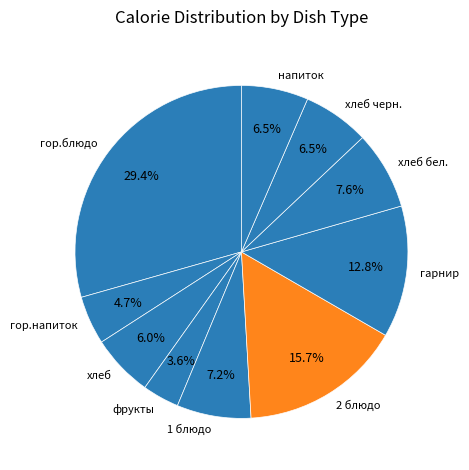

What is the ratio of the value at хлеб to the value at 2 блюдо?

0.4